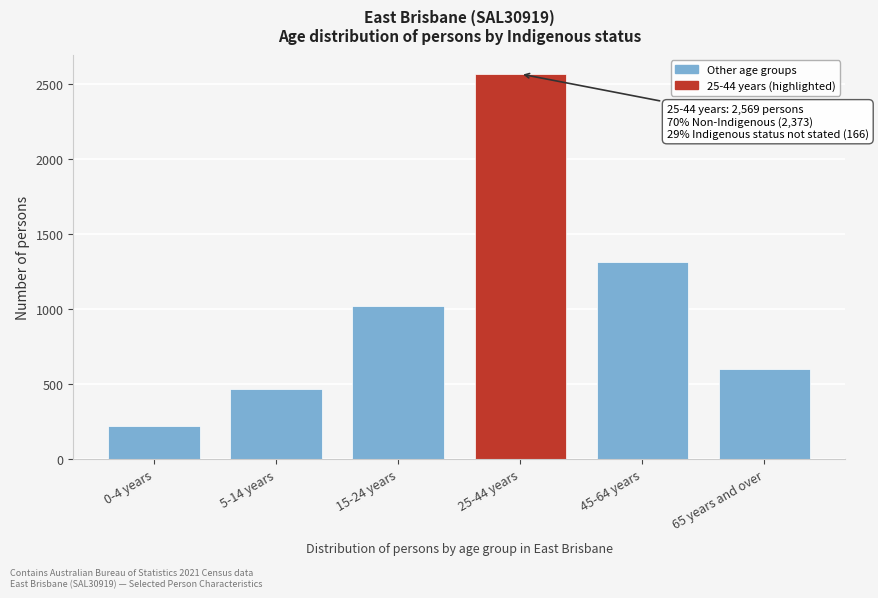

Reading left to right, list all the values displayed in this chart.

0-4 years=219	5-14 years=467	15-24 years=1019	25-44 years=2569	45-64 years=1313	65 years and over=599